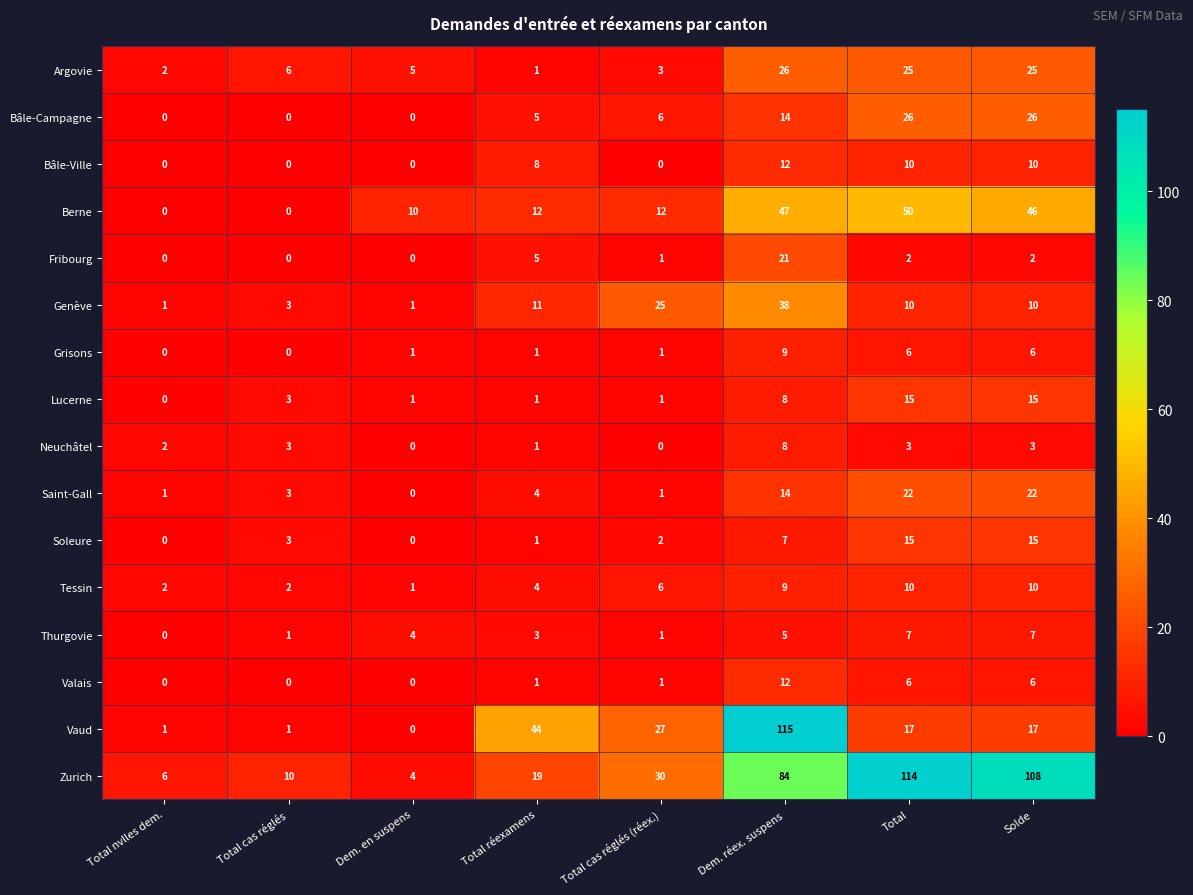

Which category has the highest value across all series?

Dem. réex. suspens